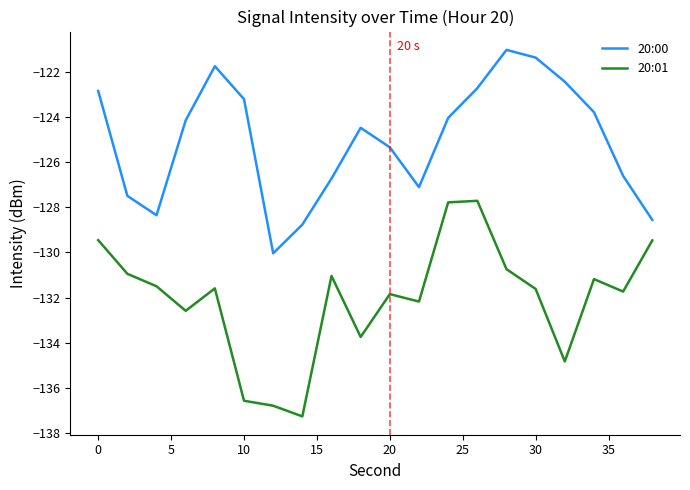

True or false: 20:01 and 20:00 intersect in this chart.

False